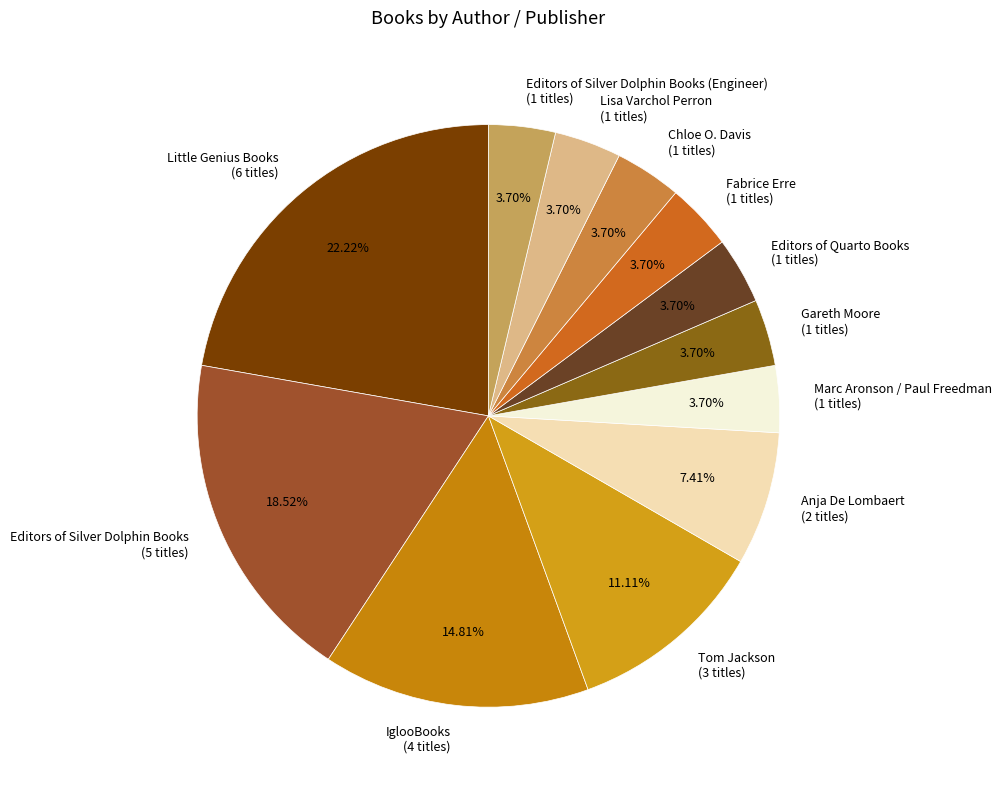

How many segments does this pie chart have?

12